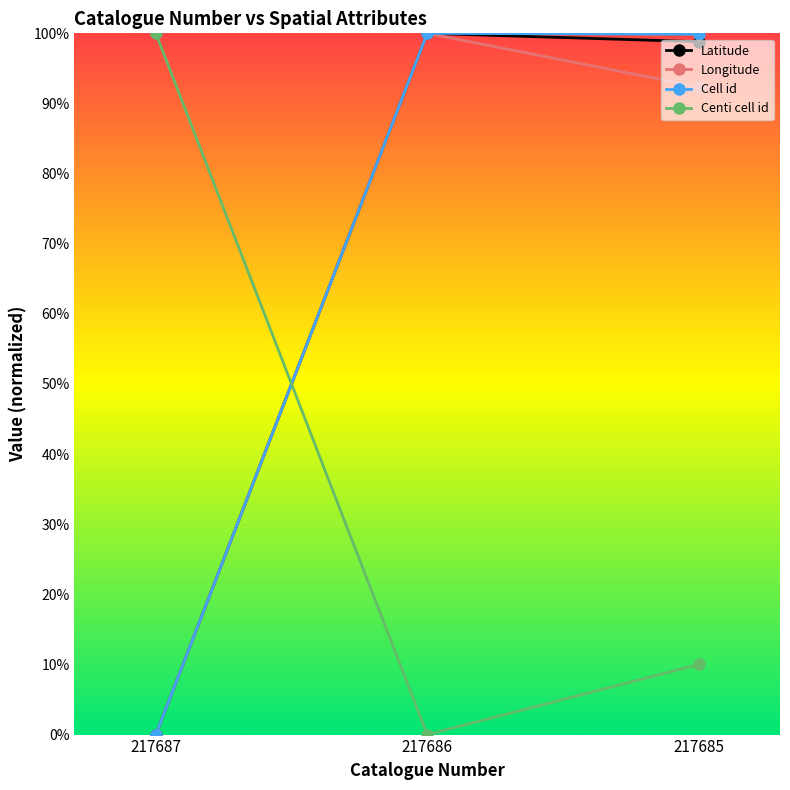

What is the difference between the maximum and minimum values in the Centi cell id series?

1.0